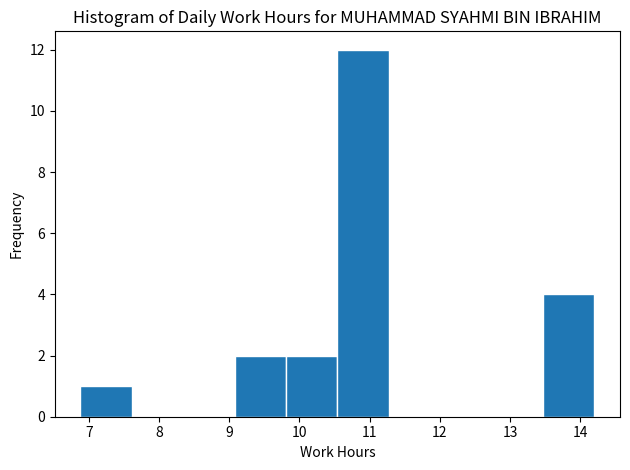

Reading left to right, list every bar in this chart as the range it spans on the x-axis followed by its height. Neither the bar edges nor the heights are printed on the chart, so give them approximately, as read against the axes.

6.9 to 7.6: 1
7.6 to 8.3: 0
8.3 to 9.1: 0
9.1 to 9.8: 2
9.8 to 10.5: 2
10.5 to 11.3: 12
11.3 to 12.0: 0
12.0 to 12.7: 0
12.7 to 13.5: 0
13.5 to 14.2: 4